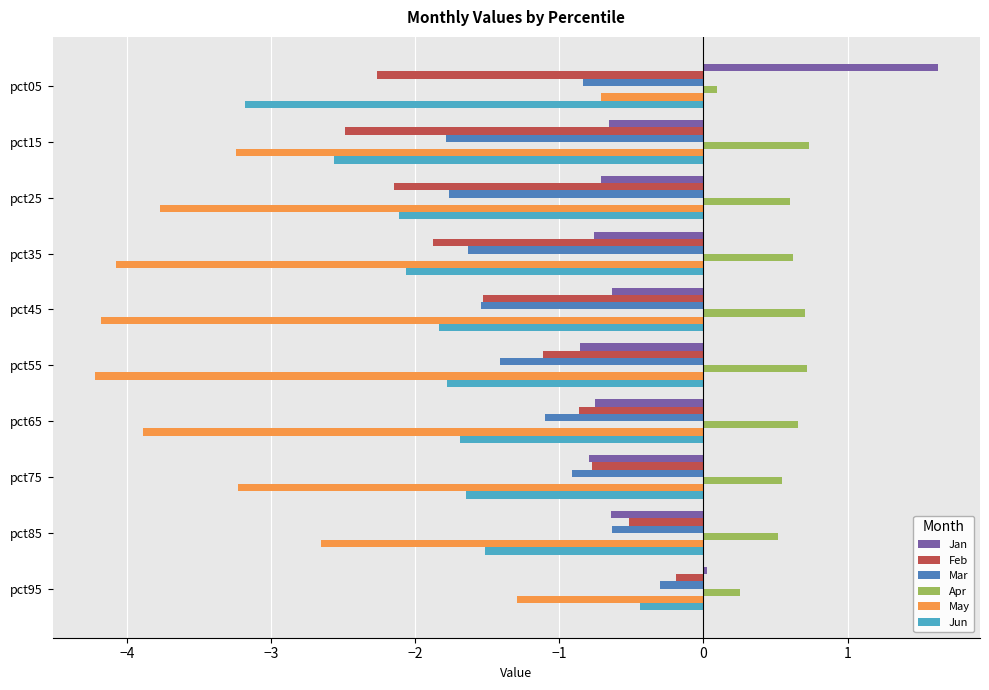

The value of Apr at pct45 is 1.0. True or false?

False